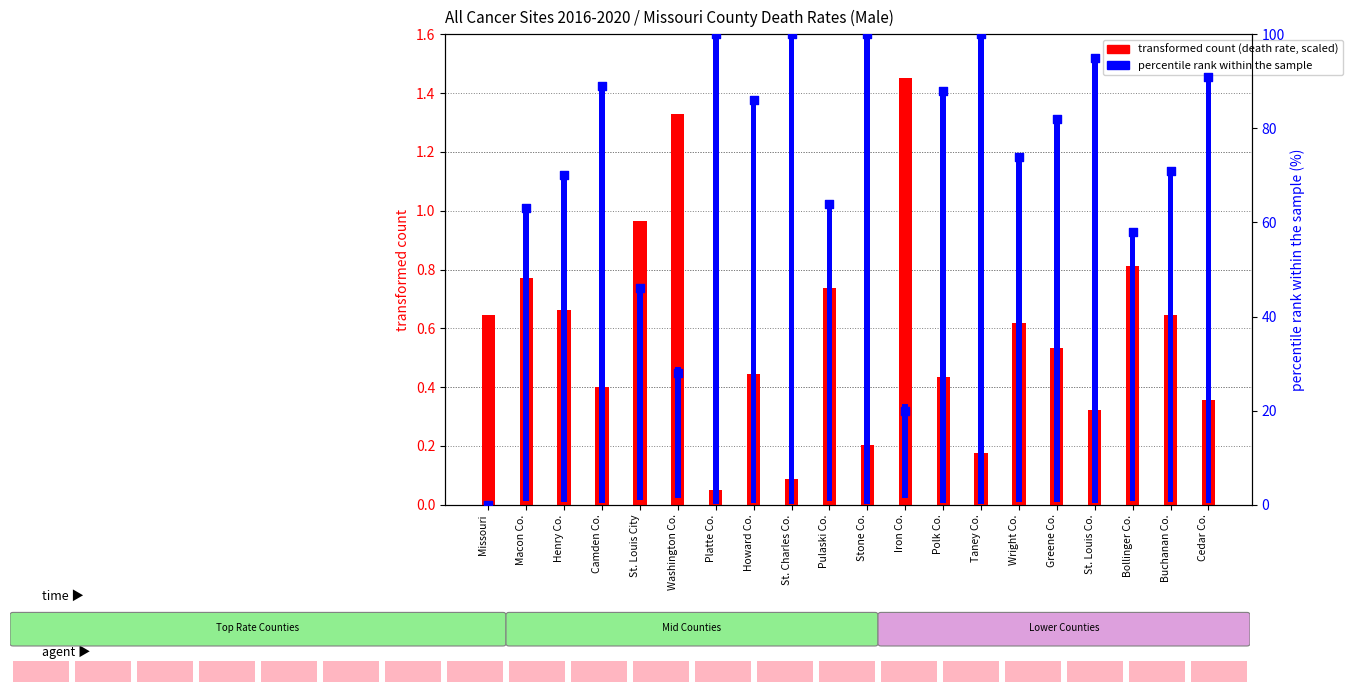

What are all the series names shown in the legend?

transformed count, percentile rank within the sample